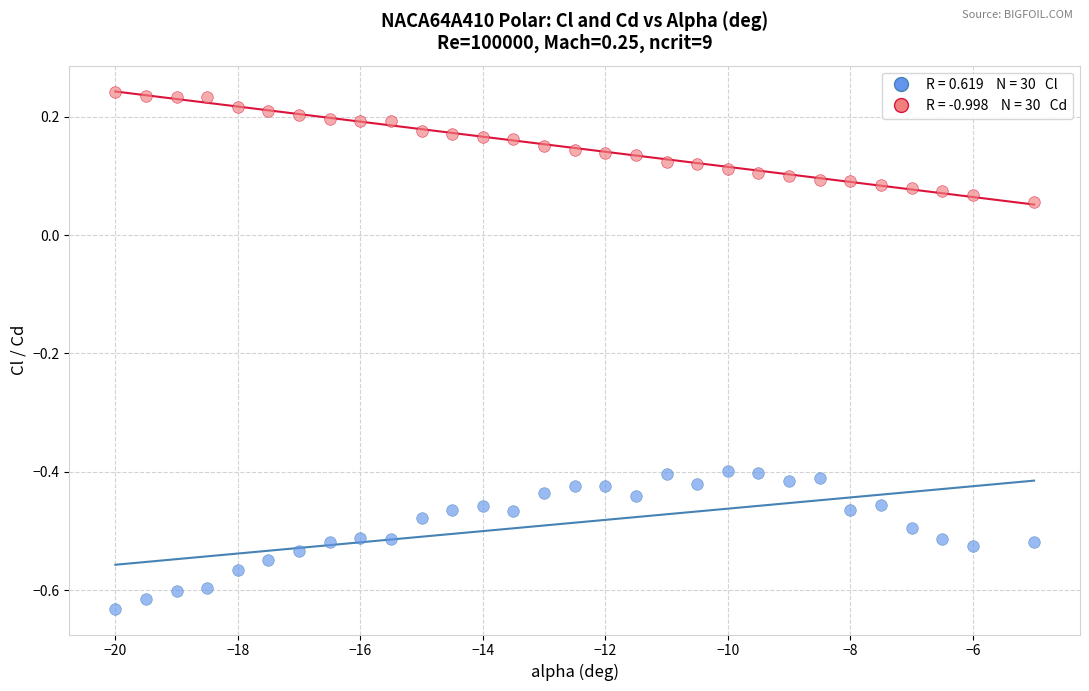

Across all data points, what is the range of X values (max minus min)?

15.0